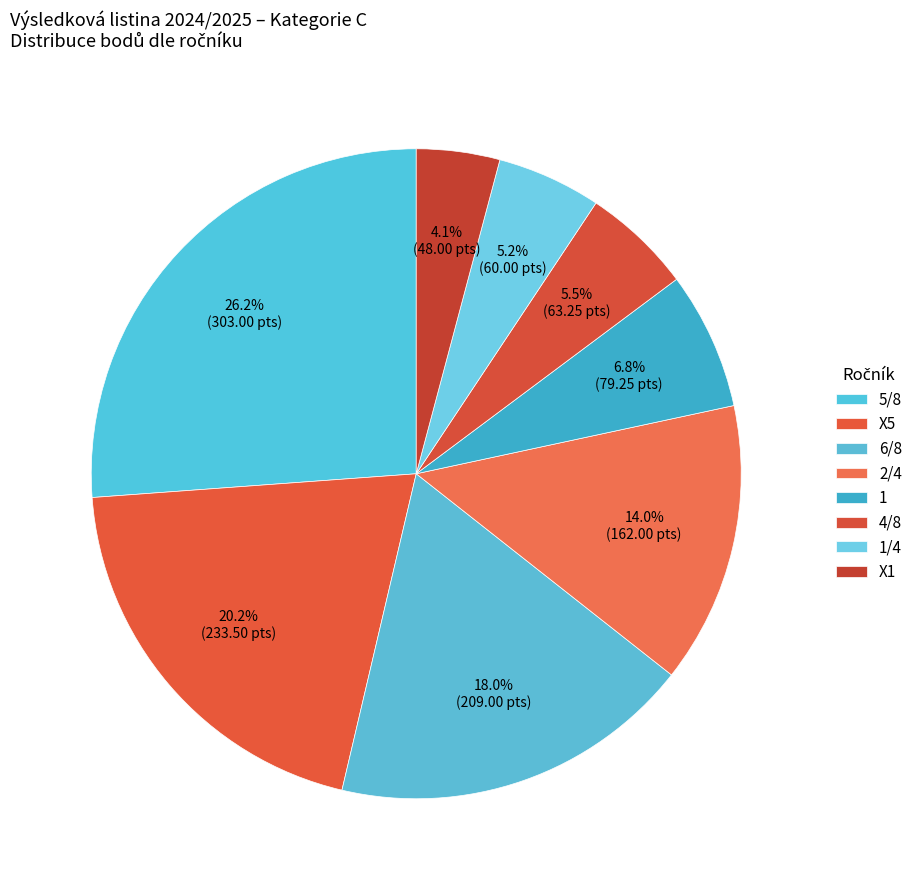

Count the number of slices in the pie.

8